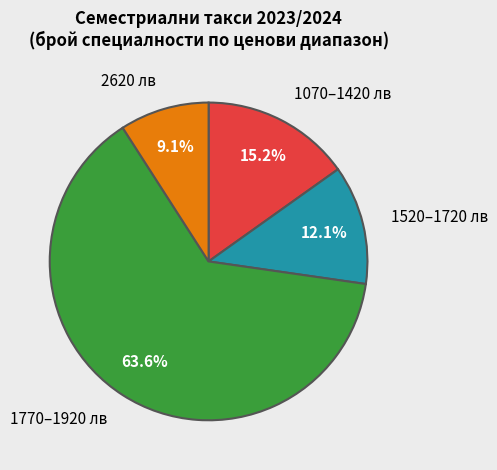

Rank the categories by value from highest to lowest.

1770–1920 лв, 1070–1420 лв, 1520–1720 лв, 2620 лв